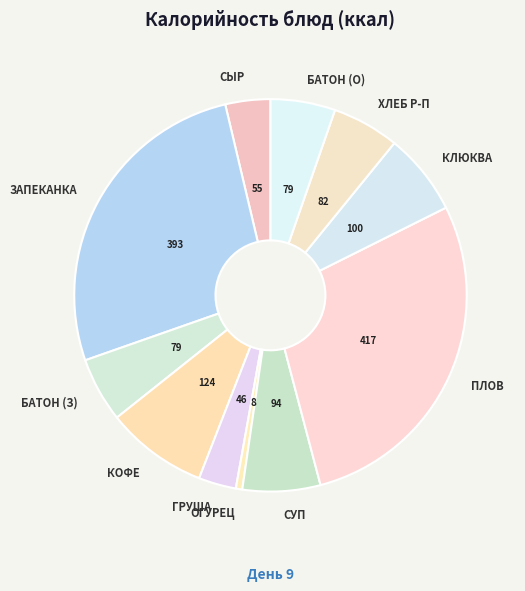

Which has a higher value, КОФЕ or СУП?

КОФЕ